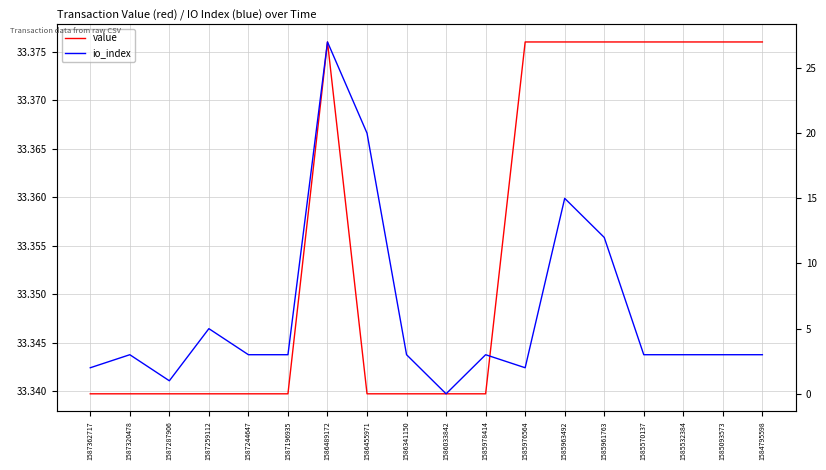

True or false: value and io_index cross at least once.

False